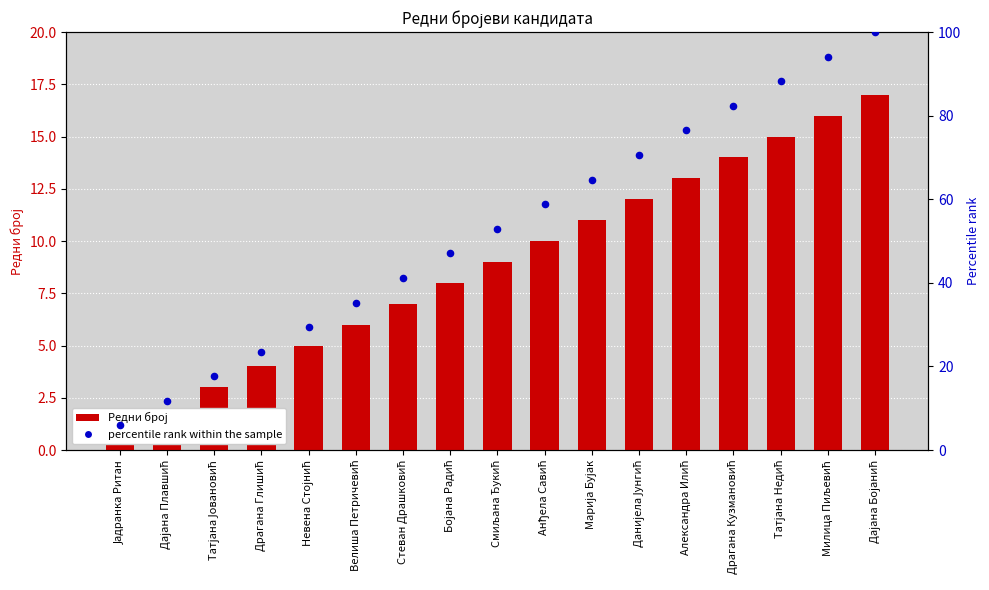

Is the value of percentile rank within the sample at Драгана Кузмановић greater than the value of Редни број at Невена Стојнић?

Yes